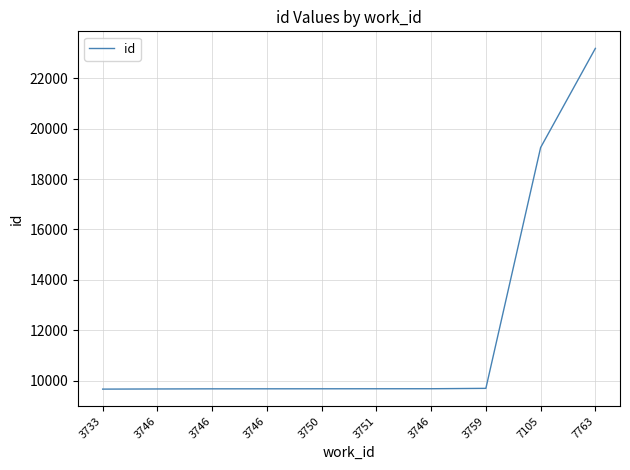

Does the chart have visible grid lines?

Yes